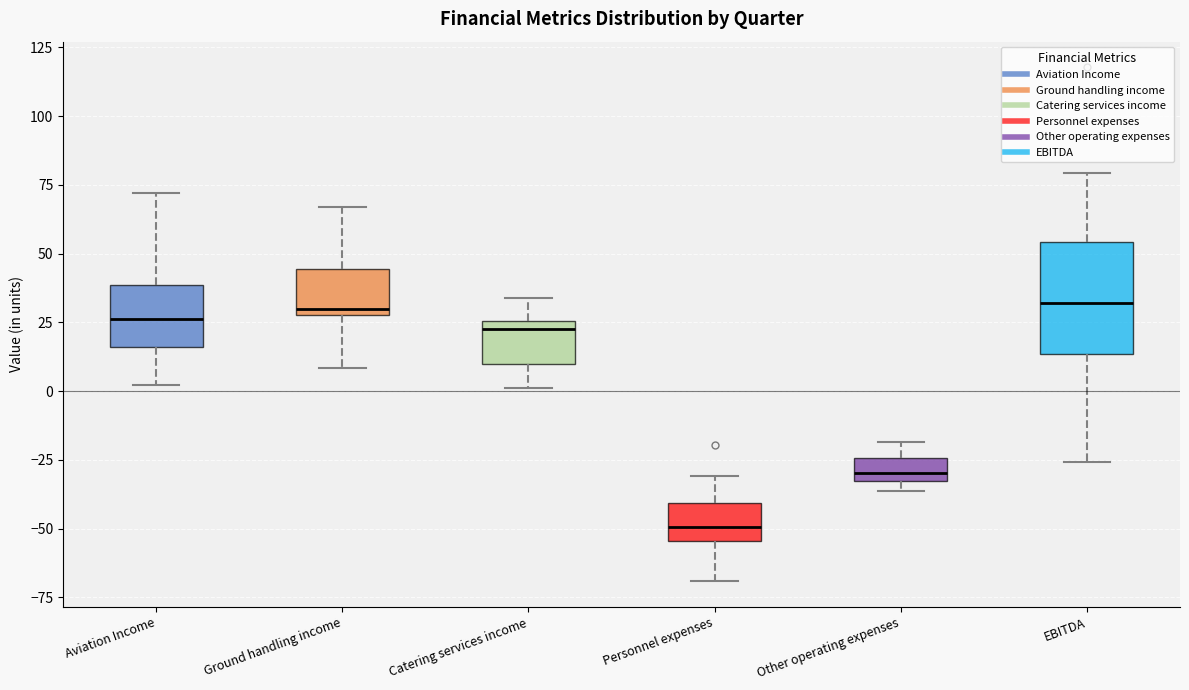

Reading left to right, transcribe this box plot: for each box, give where its median line is, the range the box spans, and where its two whiskers end, as read against the y-axis. The values are not printed on the chart, so give them approximately, as read against the axis.

Aviation Income: median 25, box 15 to 40, whiskers 0 to 70
Ground handling income: median 30 (just above the box's lower edge), box 30 to 45, whiskers 10 to 65
Catering services income: median 25 (just below the box's upper edge), box 10 to 25, whiskers 0 to 35
Personnel expenses: median -50, box -55 to -40, whiskers -70 to -30
Other operating expenses: median -30, box -35 to -25, whiskers -35 (just below the box's lower edge) to -20
EBITDA: median 30, box 15 to 55, whiskers -25 to 80